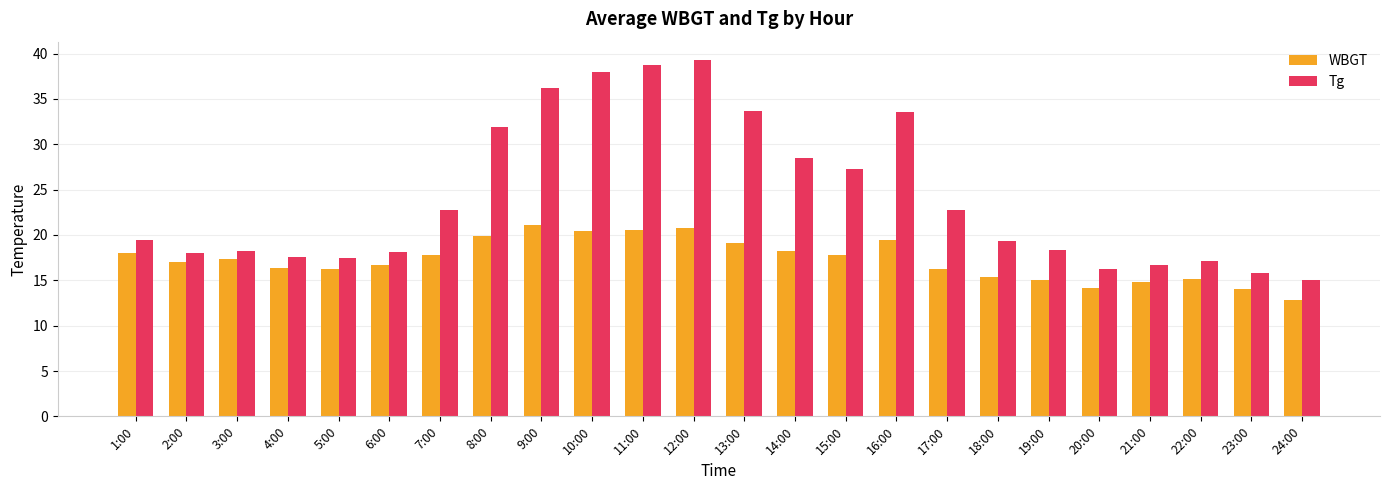

List the series in order of their peak value, highest first.

Tg, WBGT